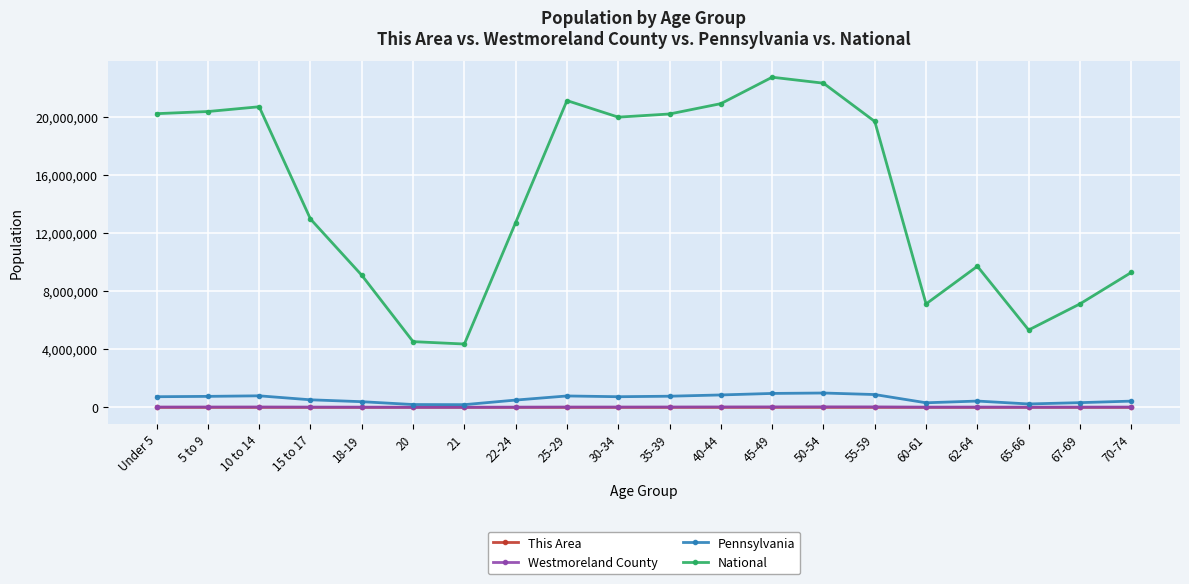

True or false: National and Westmoreland County cross at least once.

False